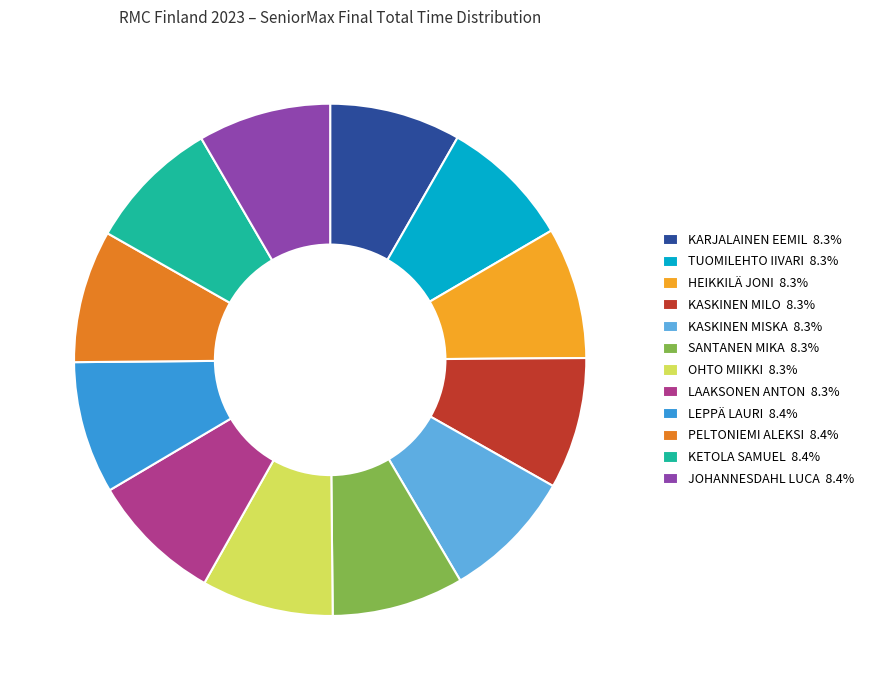

How many segments does this pie chart have?

12